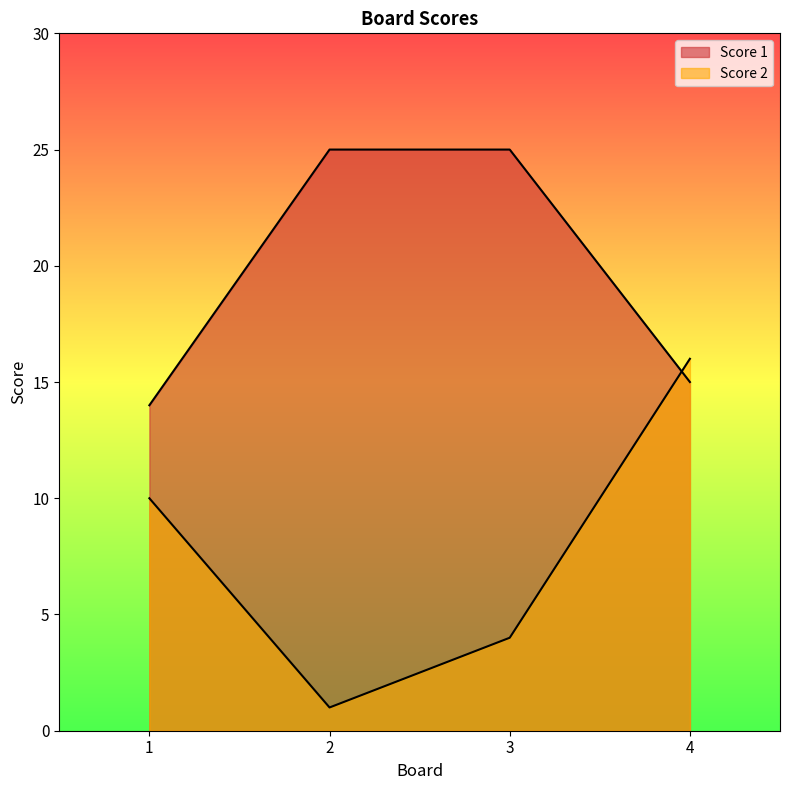

Where do Score 2 and Score 1 first cross each other?

3 and 4